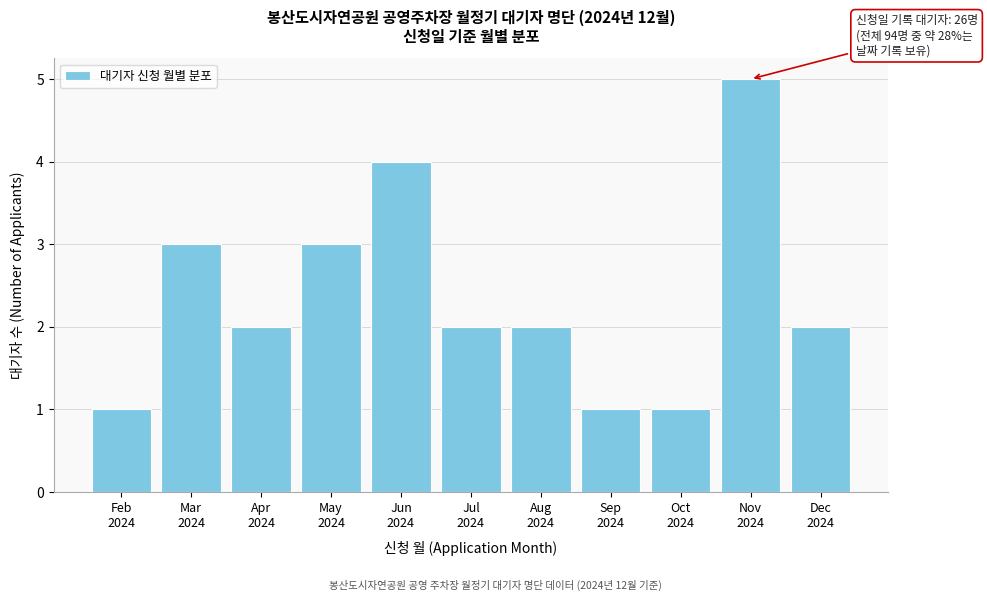

Reading left to right, extract all data points from this chart.

1	3	2	3	4	2	2	1	1	5	2